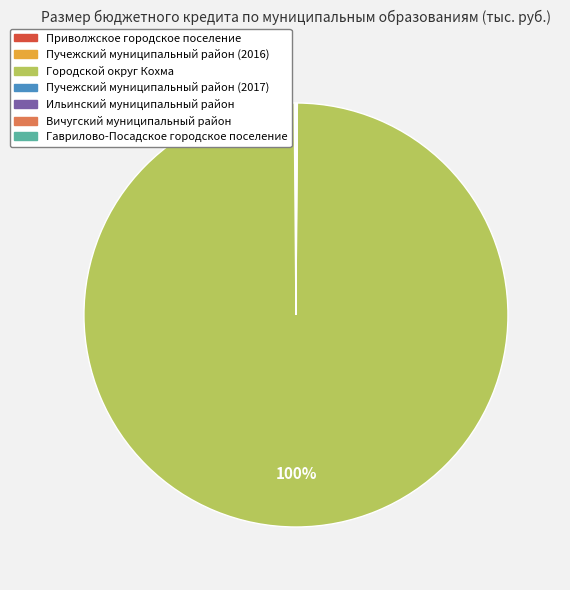

Which slice is the largest?

Городской округ Кохма